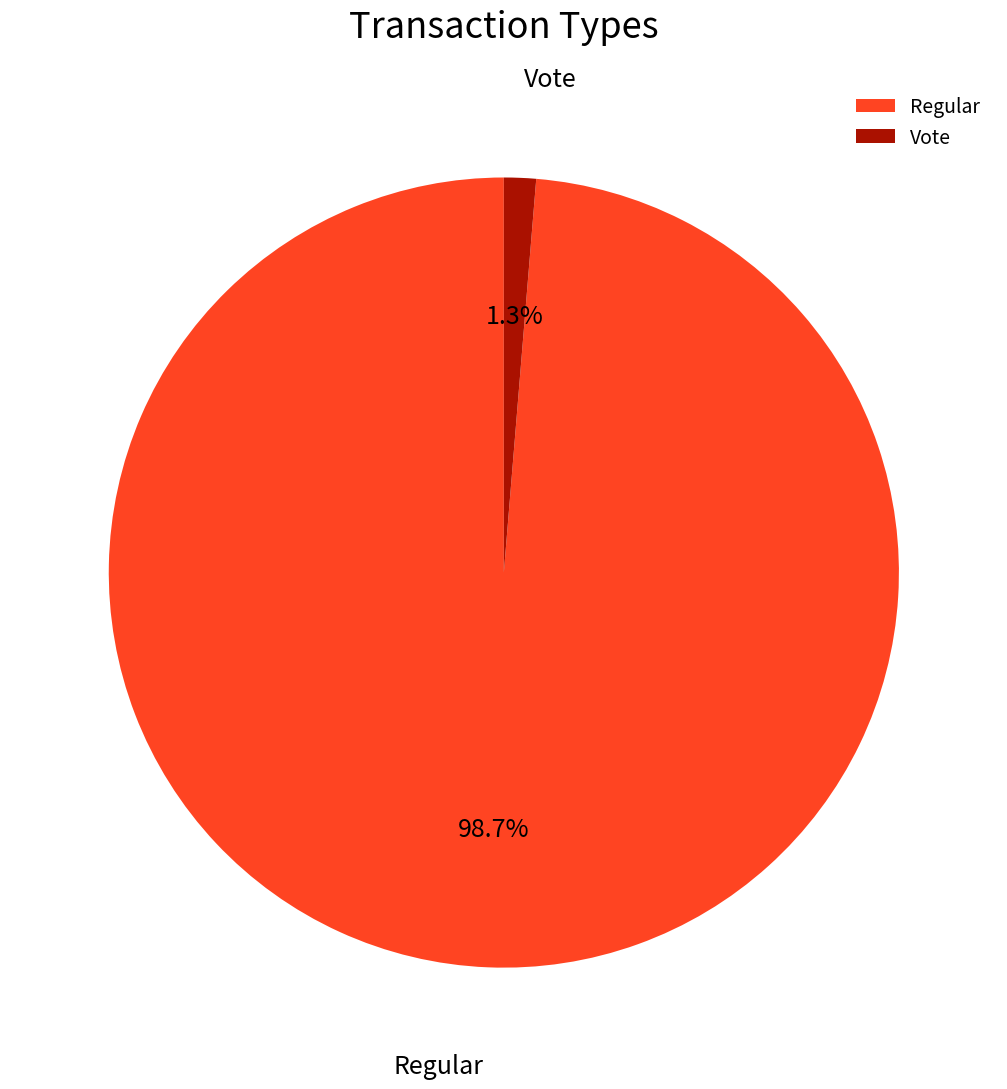

To the nearest percent, what is the average slice percentage?

50%